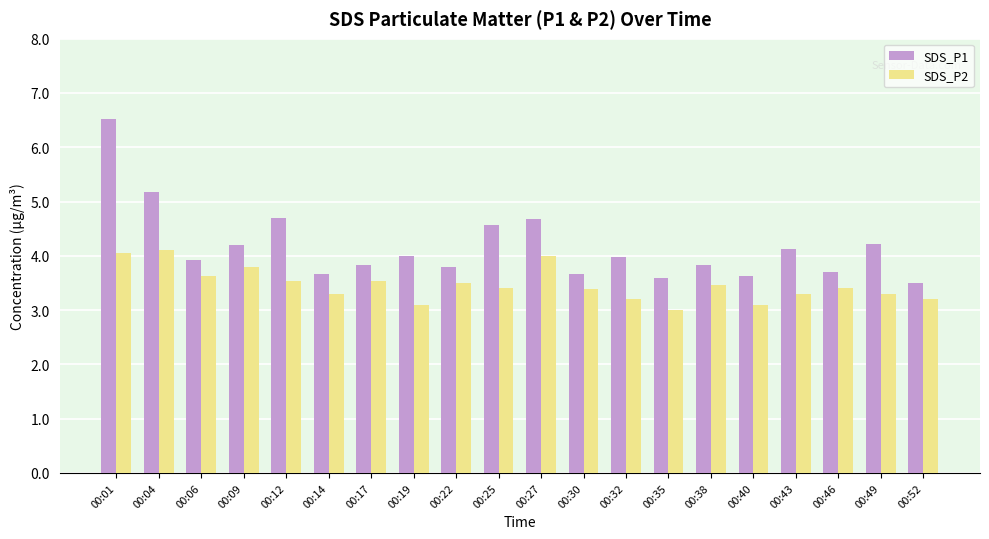

What is the sum of the SDS_P2 values at 00:06 and 00:32?

6.8